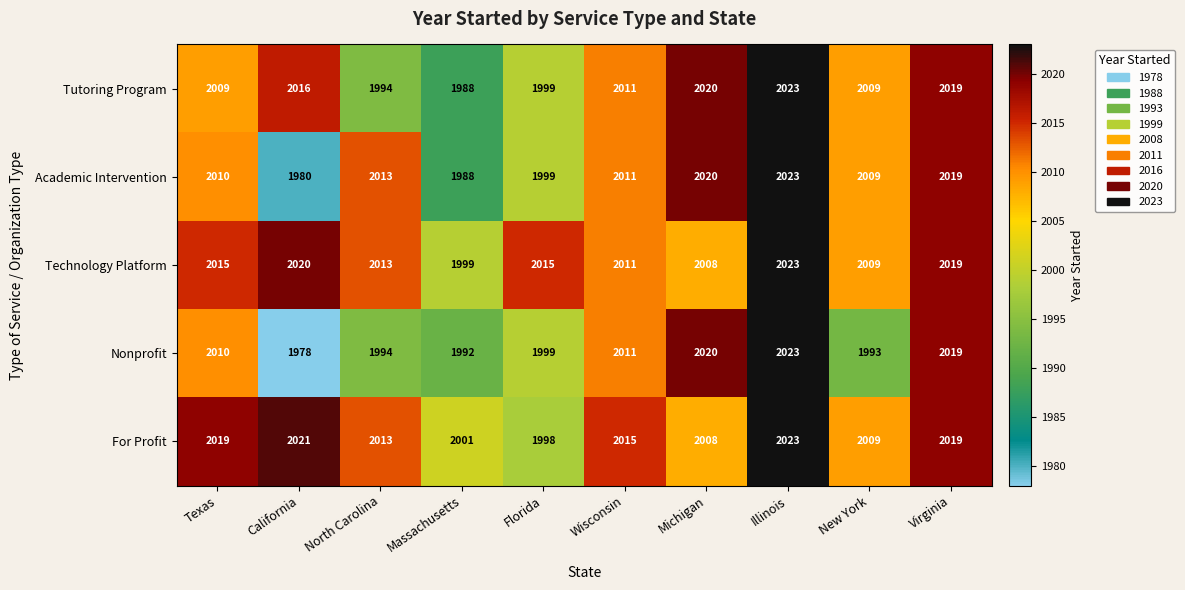

What is the sum of all Tutoring Program values?

20088